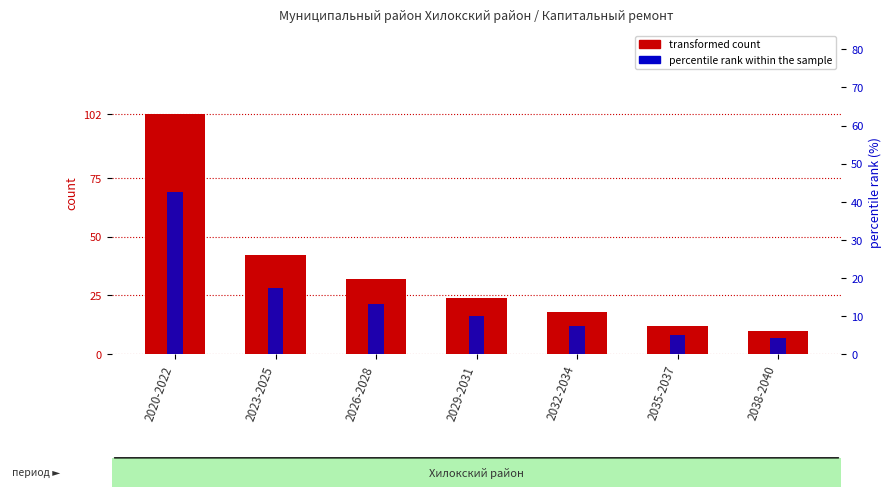

Where is percentile rank within the sample nearest to the value 23?

2023-2025